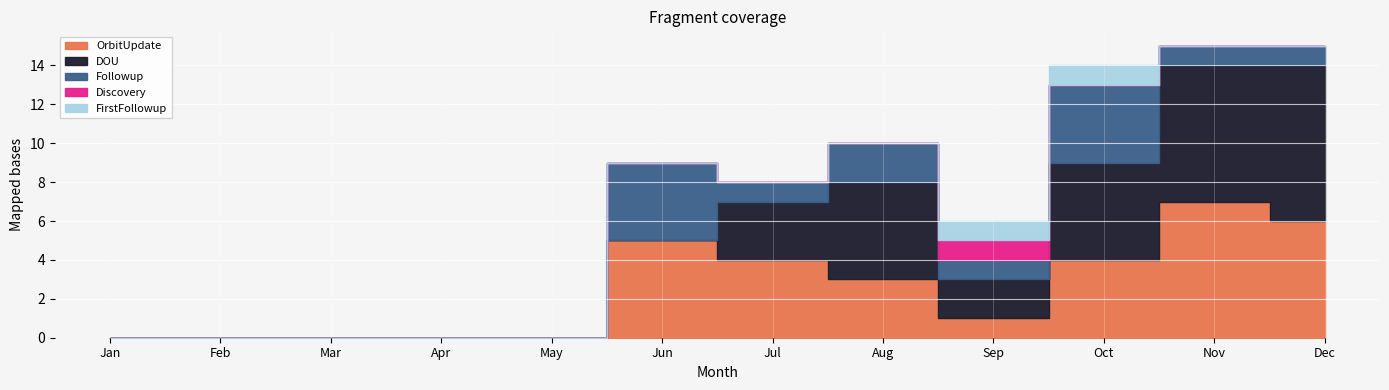

Reading left to right, transcribe all the data shown in this chart.

OrbitUpdate: Jan=0	Feb=0	Mar=0	Apr=0	May=0	Jun=5	Jul=4	Aug=3	Sep=1	Oct=4	Nov=7	Dec=6
DOU: Jan=0	Feb=0	Mar=0	Apr=0	May=0	Jun=0	Jul=3	Aug=5	Sep=2	Oct=5	Nov=7	Dec=8
Followup: Jan=0	Feb=0	Mar=0	Apr=0	May=0	Jun=4	Jul=1	Aug=2	Sep=1	Oct=4	Nov=1	Dec=1
Discovery: Jan=0	Feb=0	Mar=0	Apr=0	May=0	Jun=0	Jul=0	Aug=0	Sep=1	Oct=0	Nov=0	Dec=0
FirstFollowup: Jan=0	Feb=0	Mar=0	Apr=0	May=0	Jun=0	Jul=0	Aug=0	Sep=1	Oct=1	Nov=0	Dec=0